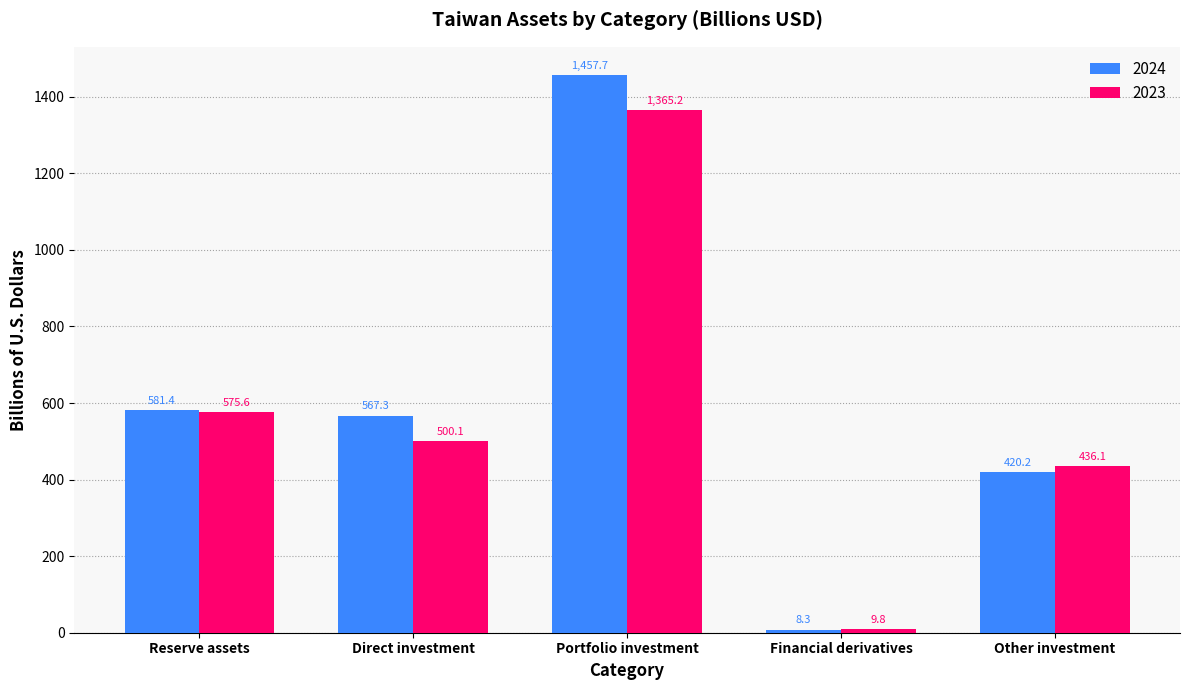

Rank the series by their average value, from highest to lowest.

2024, 2023